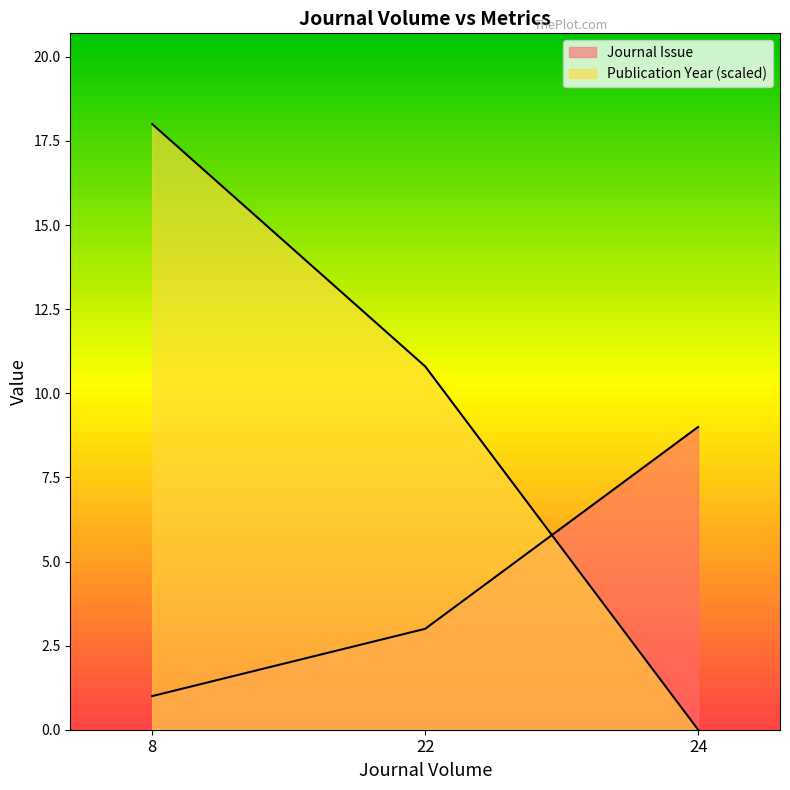

What is the value of the Journal Issue point at the 1st from the left?

1.0